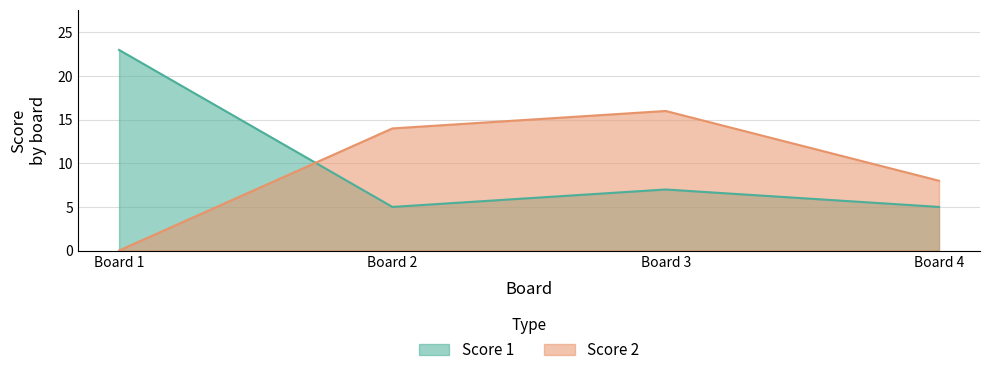

What is the value of the Score 2 point at the 4th from the left?

8